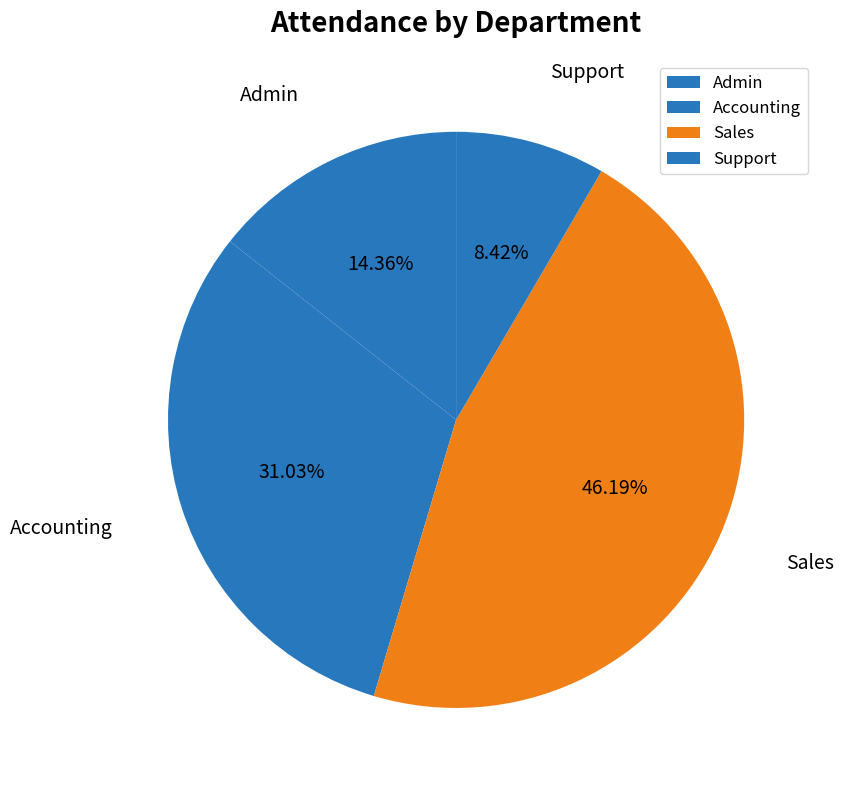

Does Accounting represent more than half of the total?

No